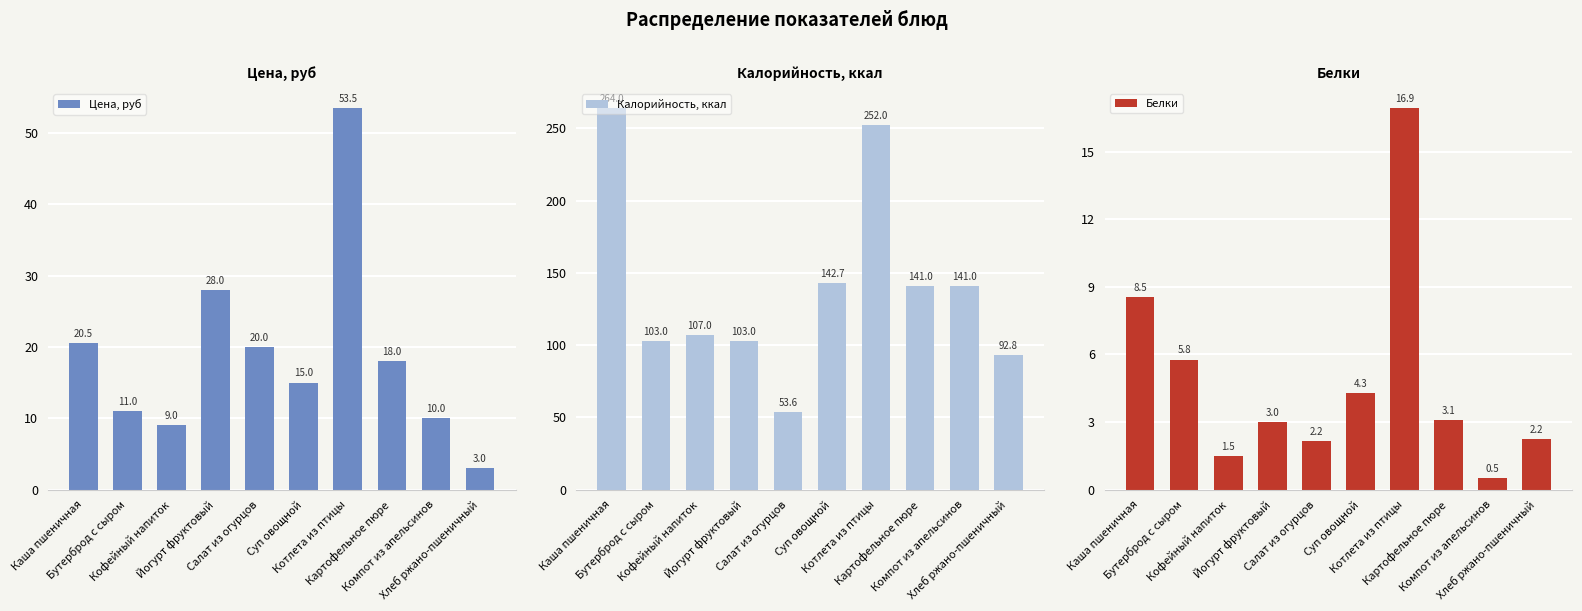

The value of Цена, руб at Хлеб ржано-пшеничный is 5.4. True or false?

False